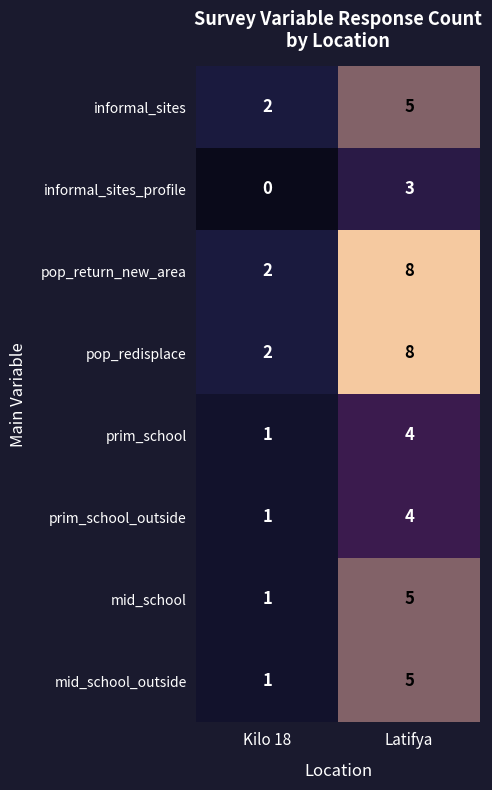

Reading left to right, transcribe all the data shown in this chart.

informal_sites: 2	5
informal_sites_profile: 0	3
pop_return_new_area: 2	8
pop_redisplace: 2	8
prim_school: 1	4
prim_school_outside: 1	4
mid_school: 1	5
mid_school_outside: 1	5